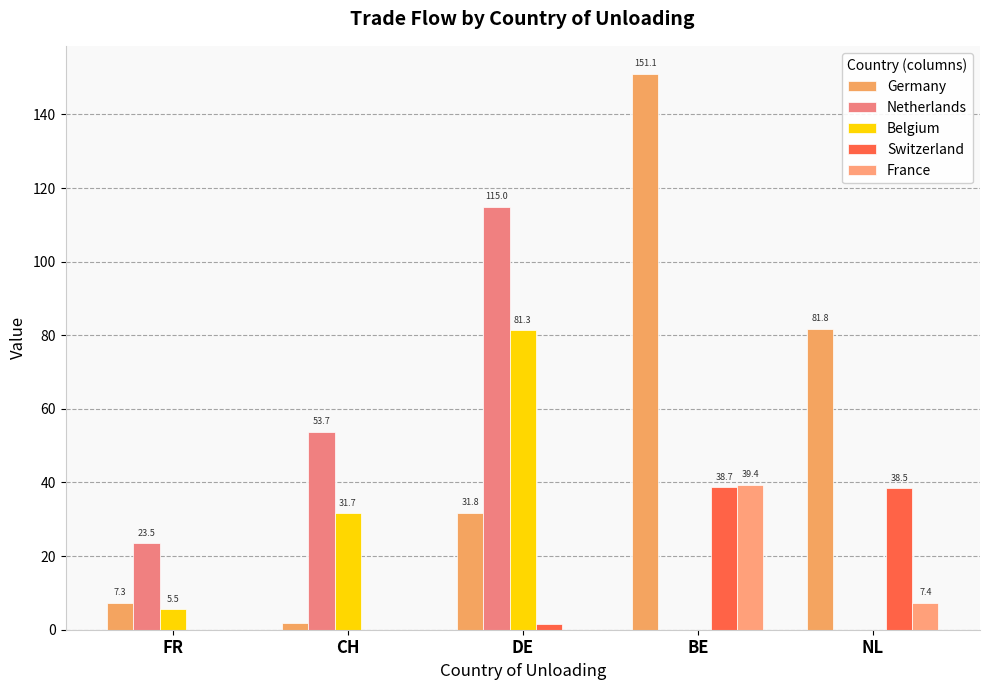

Reading left to right, list all the values displayed in this chart.

Germany: FR=7.3	CH=1.8	DE=31.8	BE=151.1	NL=81.8
Netherlands: FR=23.5	CH=53.7	DE=115.0	BE=0.0	NL=0.0
Belgium: FR=5.5	CH=31.7	DE=81.3	BE=0.0	NL=0.0
Switzerland: FR=0.0	CH=0.0	DE=1.7	BE=38.7	NL=38.5
France: FR=0.0	CH=0.0	DE=0.0	BE=39.4	NL=7.4